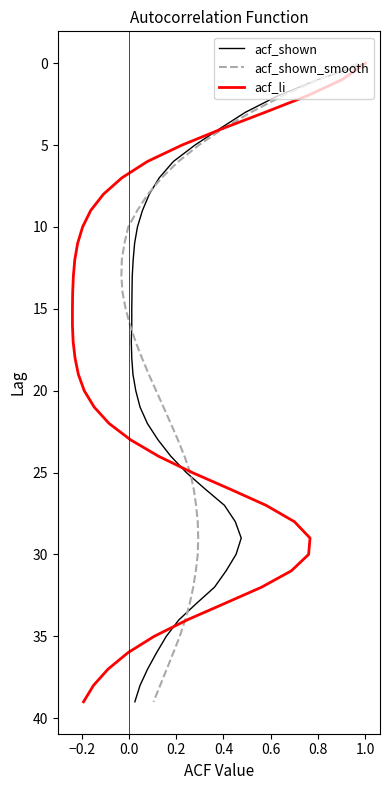

How many lines are shown in the chart?

3